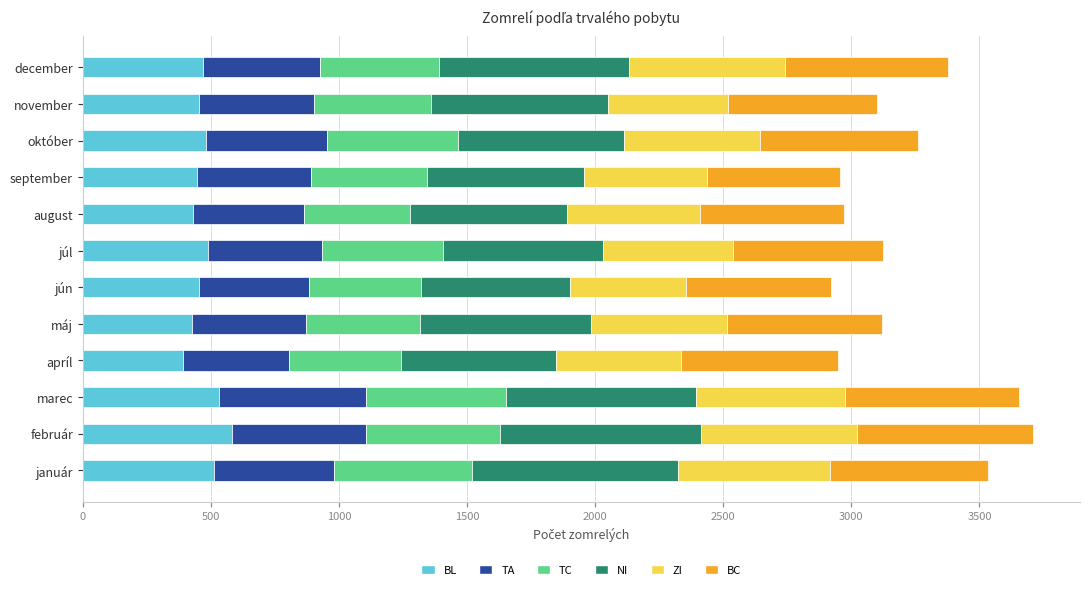

Is it true that BL equals 391 at apríl?

True